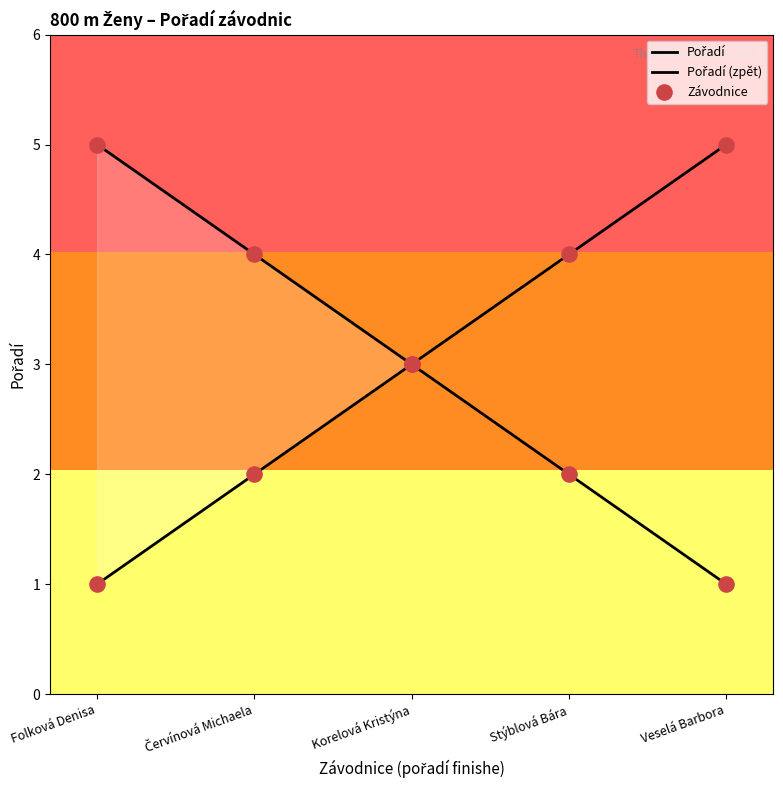

Approximately how many times larger is the value at Červínová Michaela compared to Folková Denisa?

2.0